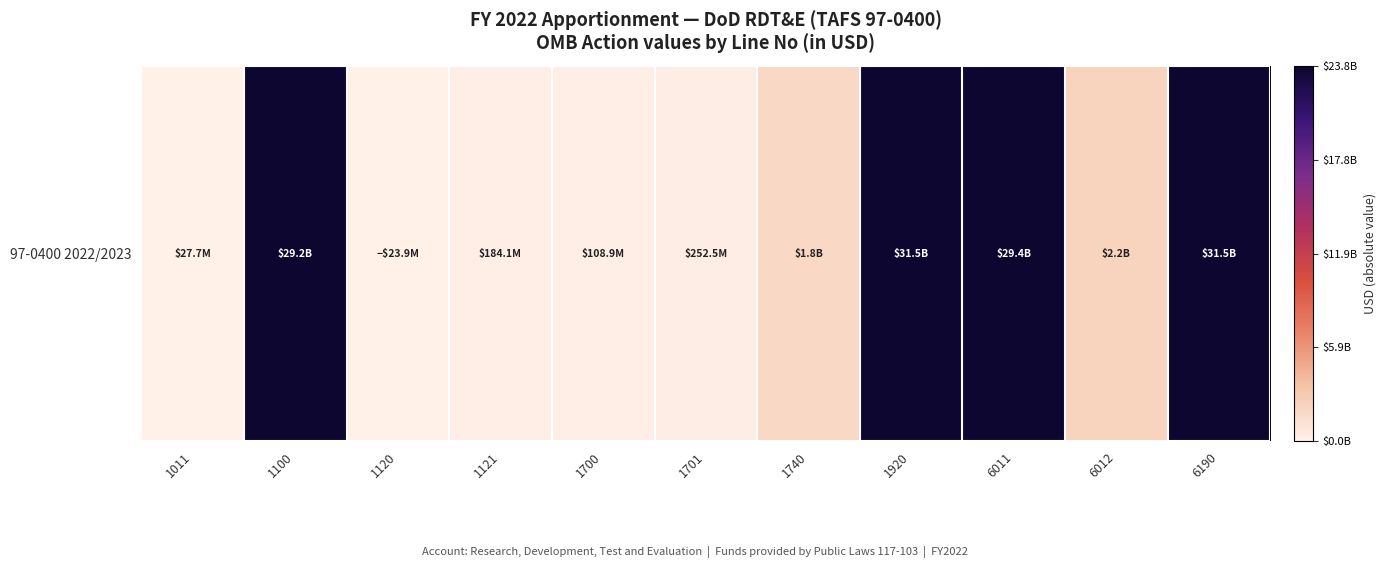

Is it true that the value at 1920 is 31532585000?

True